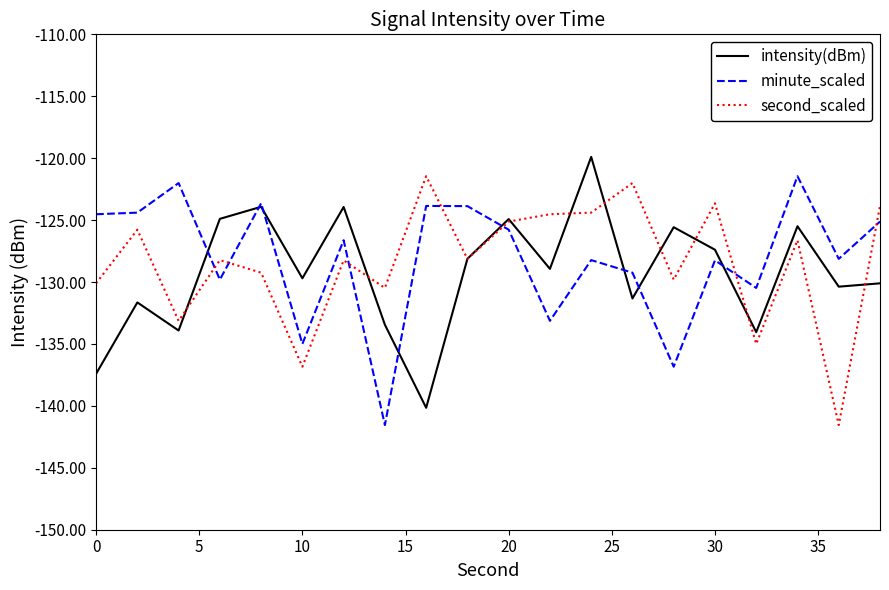

What is the greatest value displayed?

-119.9